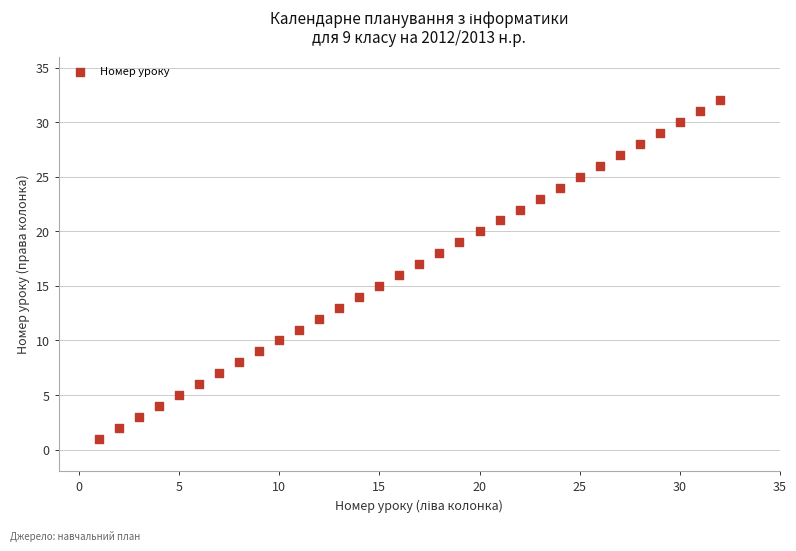

What is the range of Y values (max minus min)?

31